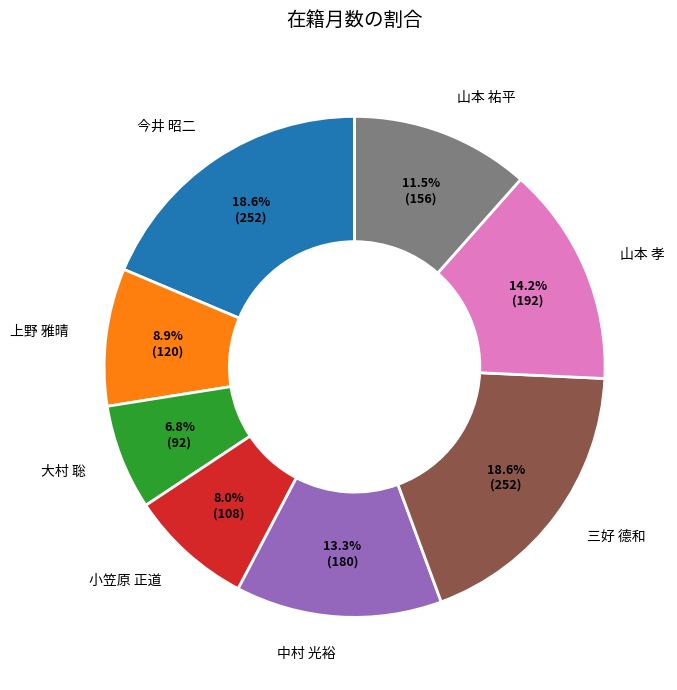

Count the number of slices in the pie.

8